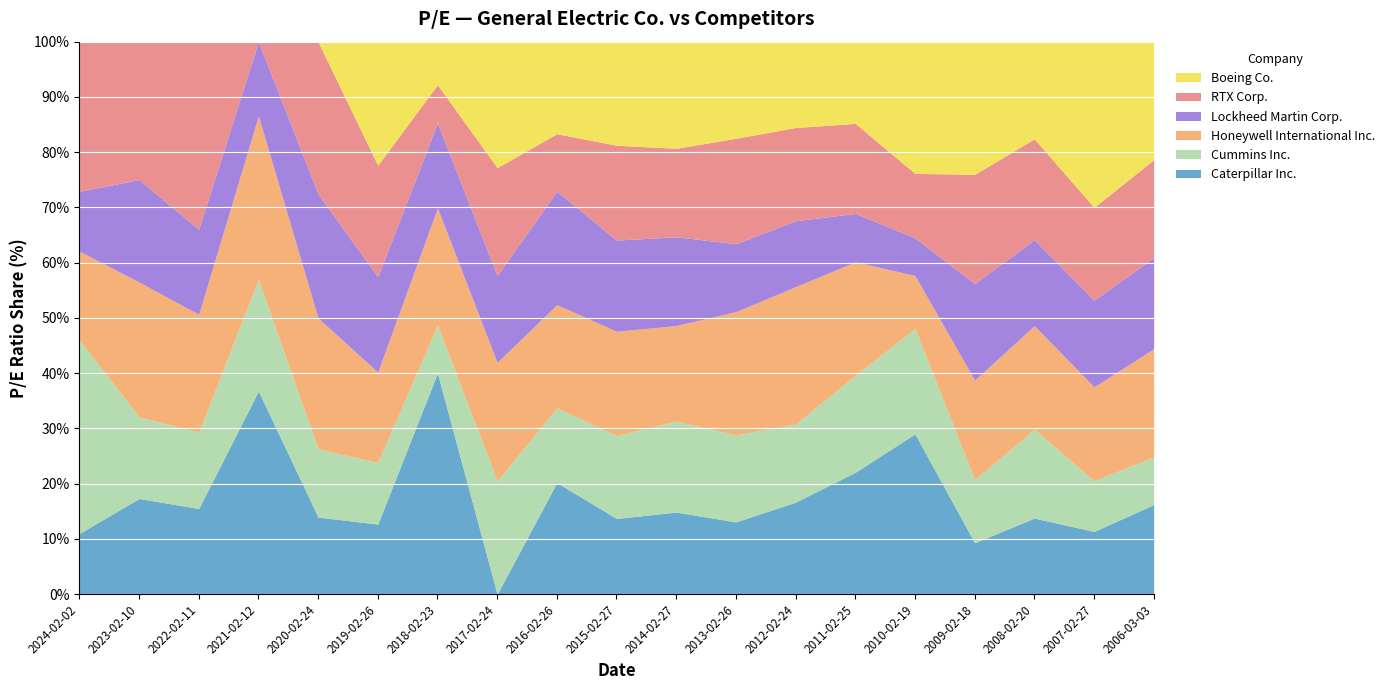

At which category is the sum across all series the highest?

2018-02-23